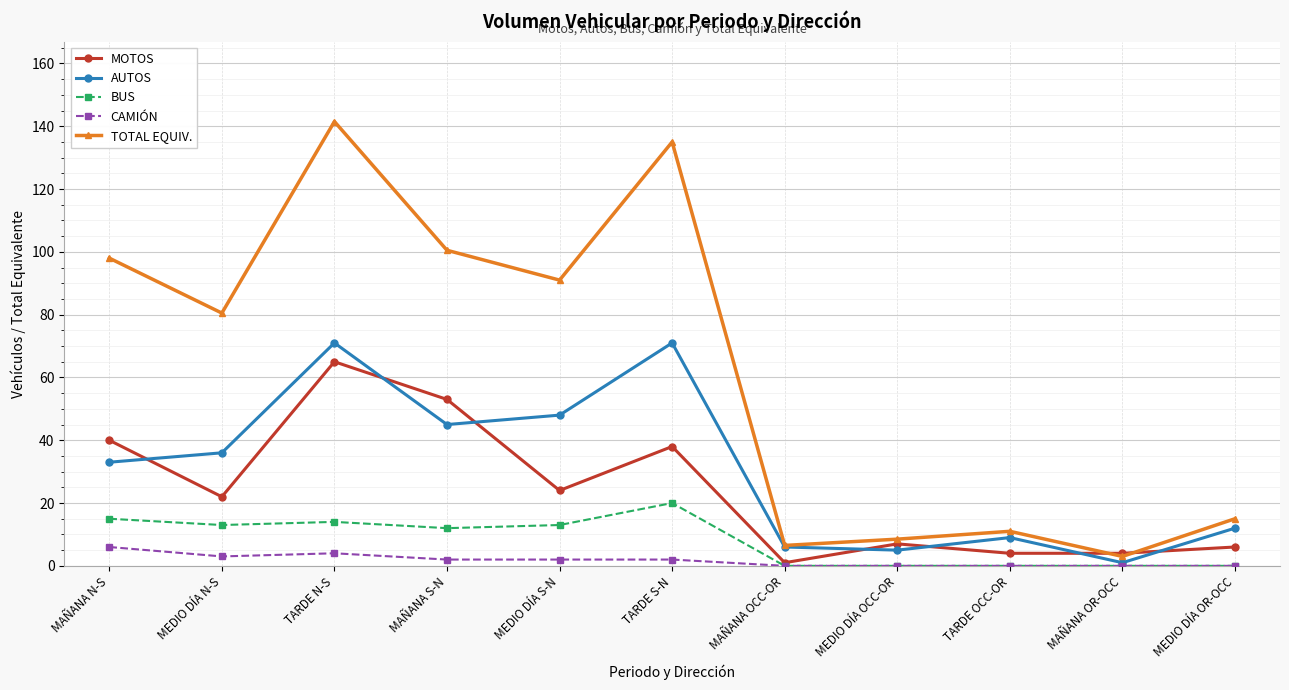

What is the label of the 2nd point from the left?

MEDIO DÍA N-S